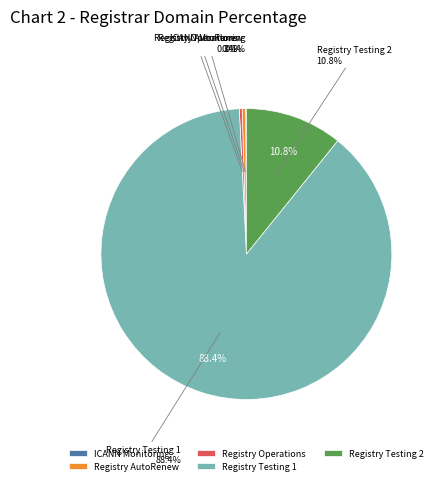

Which slice is the smallest?

ICANN Monitoring